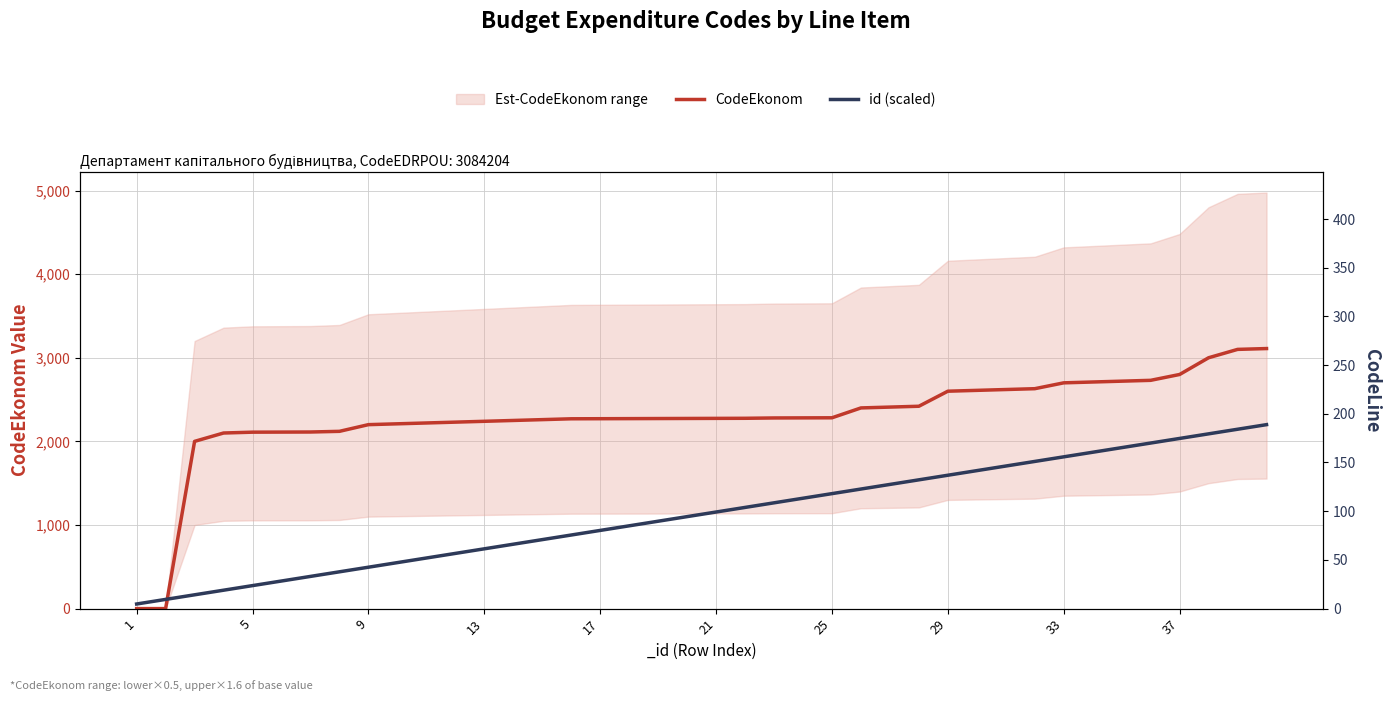

Rank the series by their average value, from lowest to highest.

id (scaled), CodeEkonom